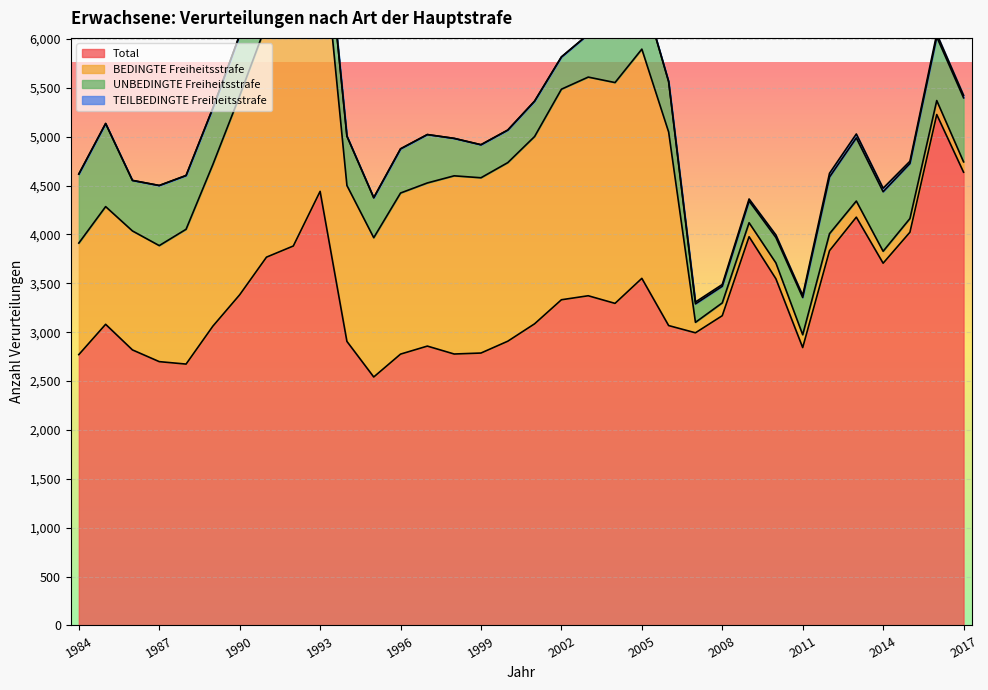

Which has a higher value, 1988 or 1995?

1988